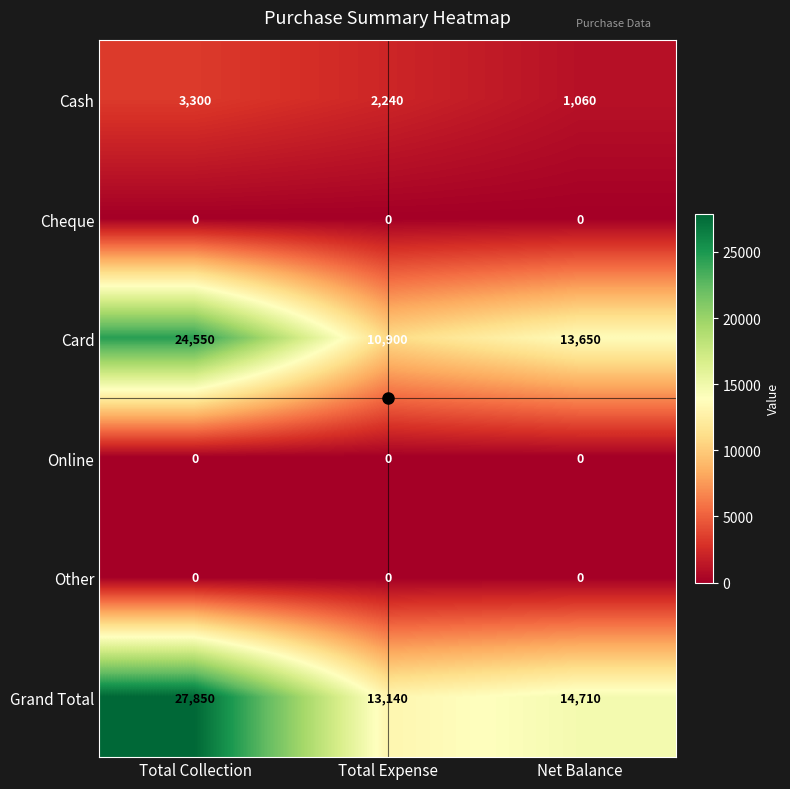

What is the total value across all series at Total Collection?

55700